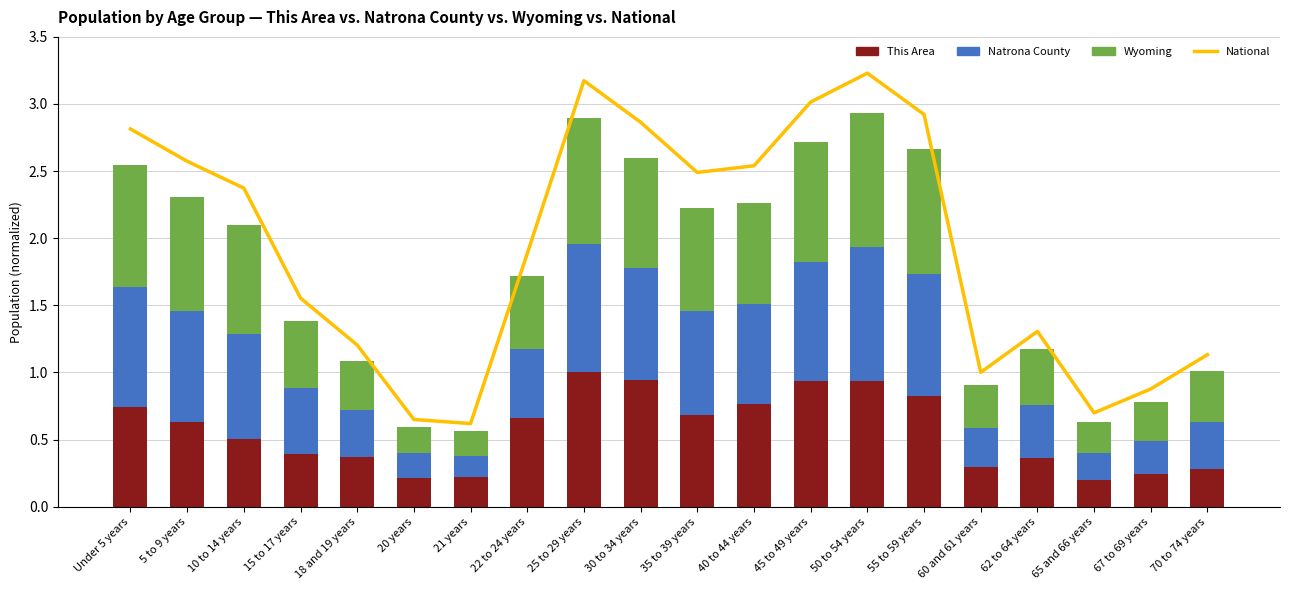

What is the label of the 2nd bar from the right?

67 to 69 years